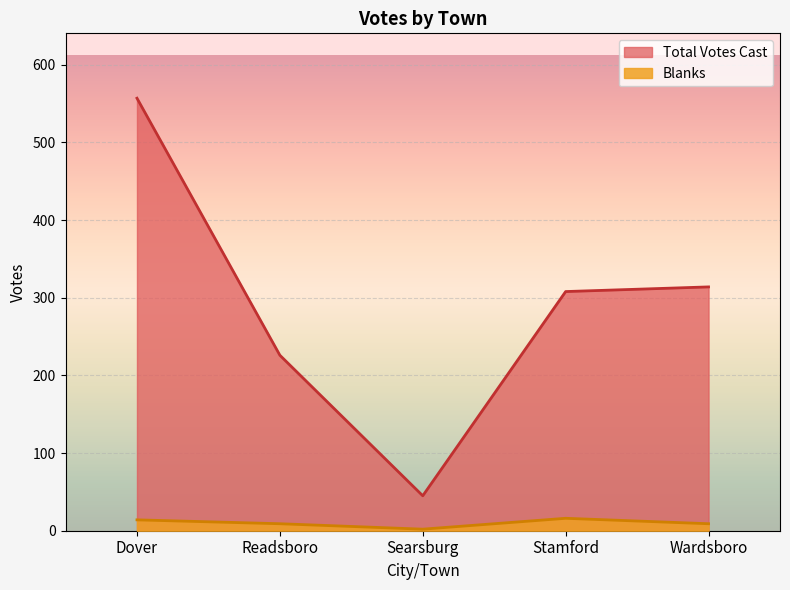

Reading left to right, what are all the values shown in this chart?

Total Votes Cast: Dover=557	Readsboro=226	Searsburg=45	Stamford=308	Wardsboro=314
Blanks: Dover=14	Readsboro=9	Searsburg=2	Stamford=16	Wardsboro=9